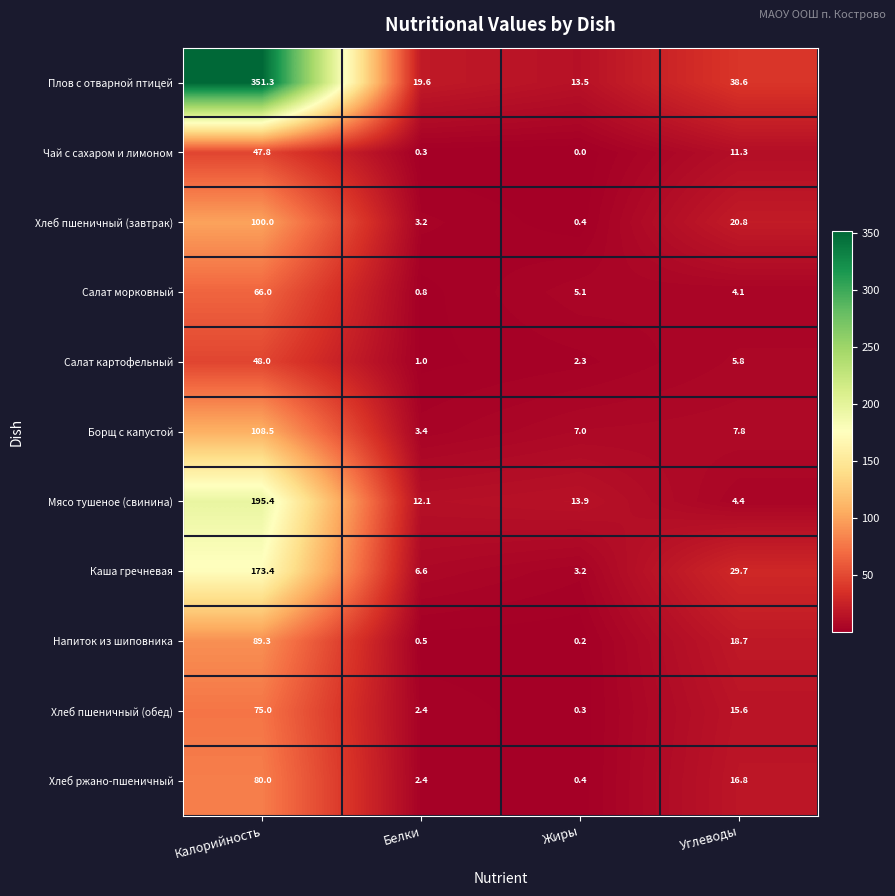

The value of Чай с сахаром и лимоном at Жиры is 19.4. True or false?

False